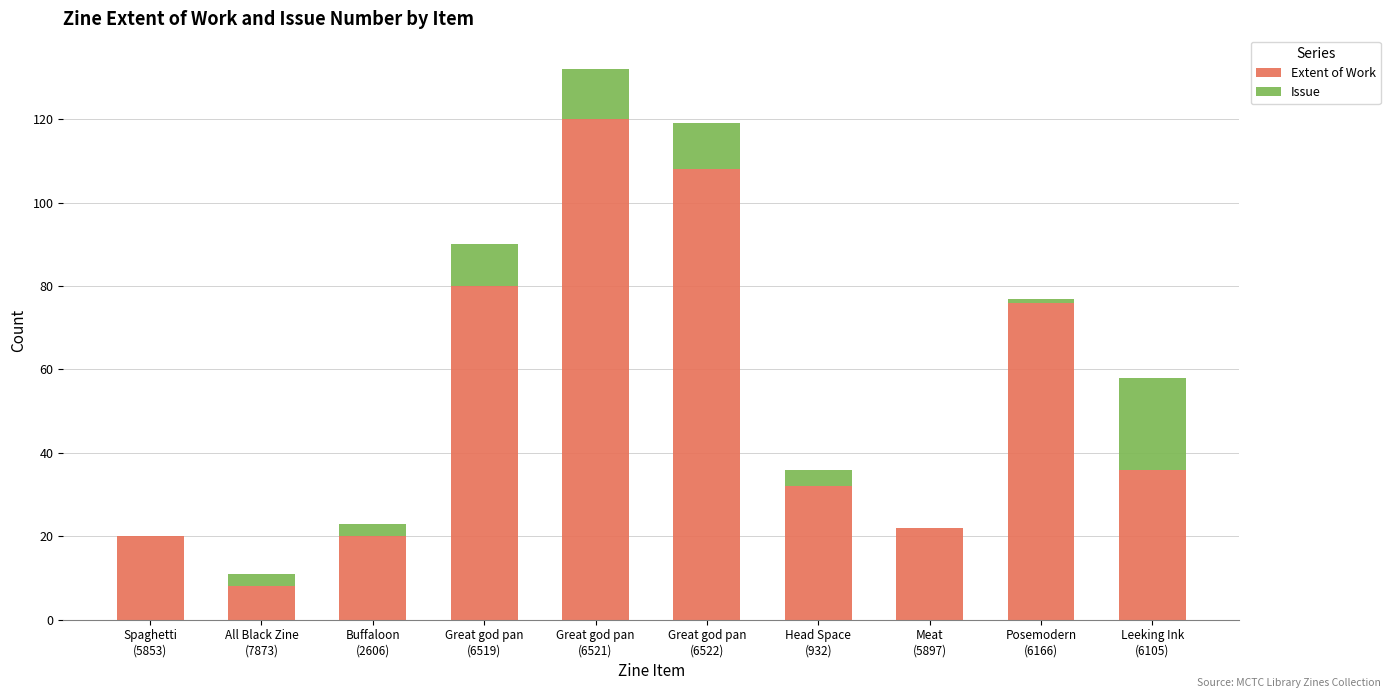

What is the sum of all Extent of Work values?

522